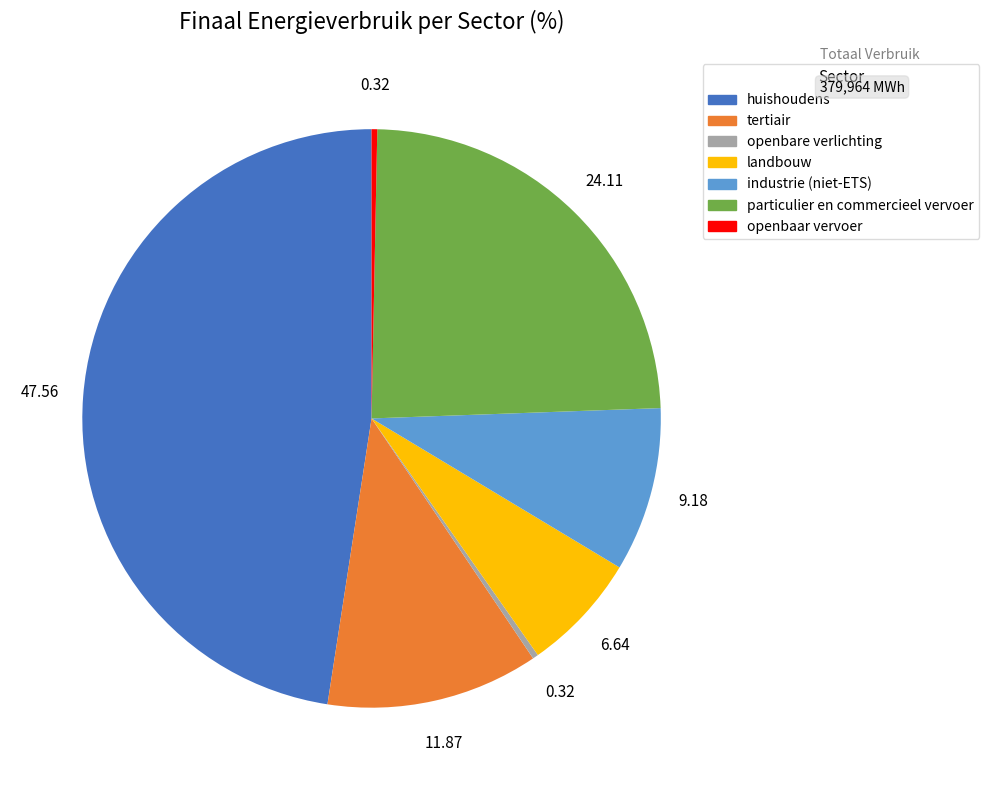

Which category has the biggest portion of the pie?

huishoudens